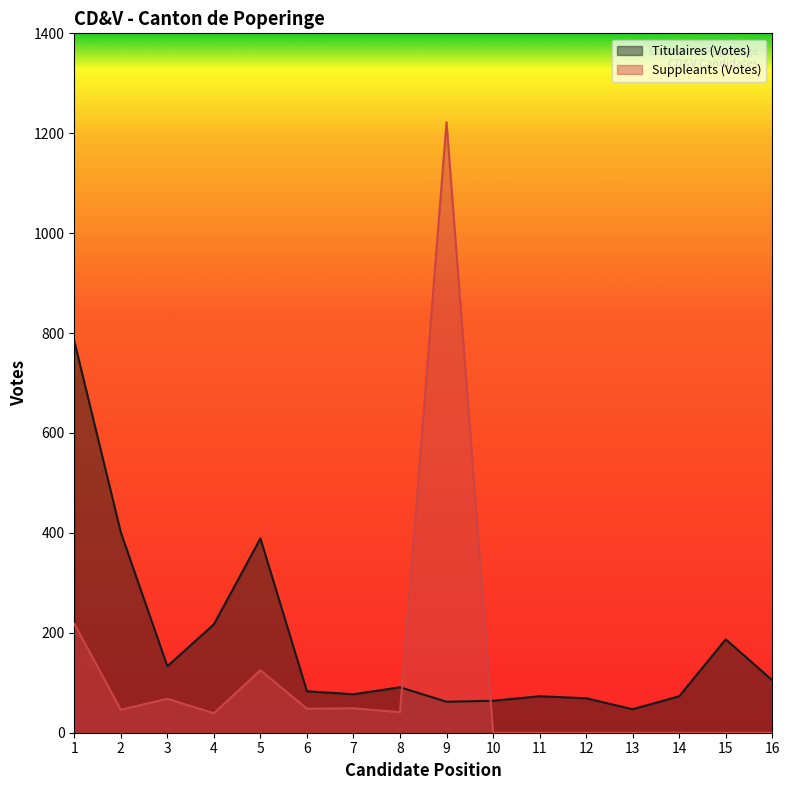

The value of Suppleants (Votes) at 12 is 818. True or false?

False